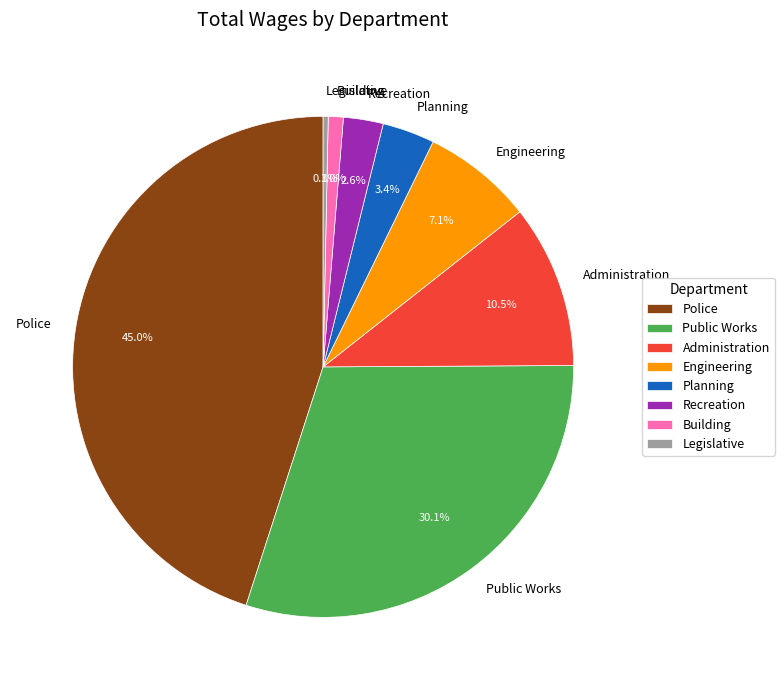

Is it true that Police is 45% of the pie?

True